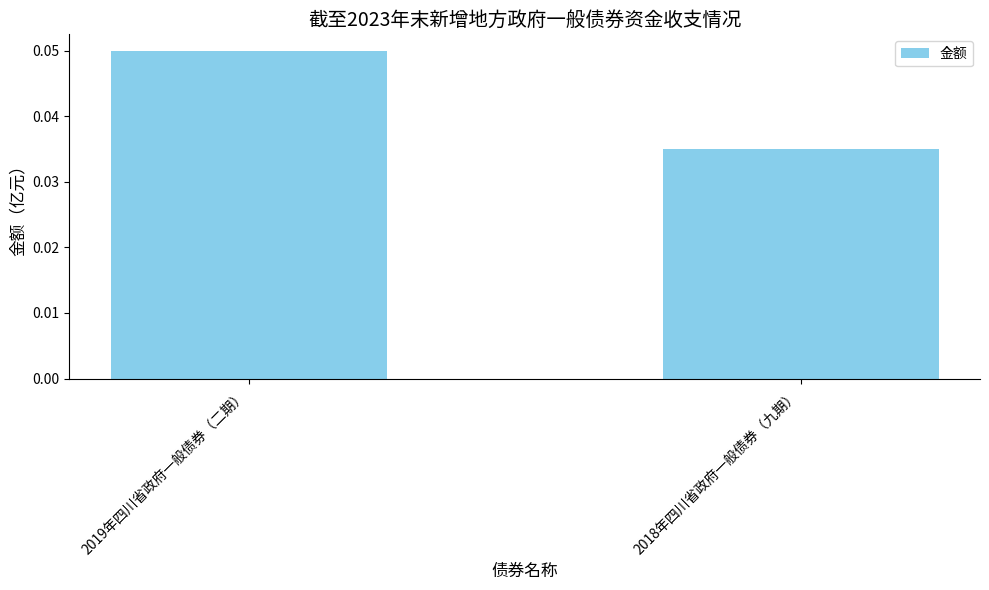

Between 2018年四川省政府一般债券（九期） and 2019年四川省政府一般债券（二期）, which is larger?

2019年四川省政府一般债券（二期）